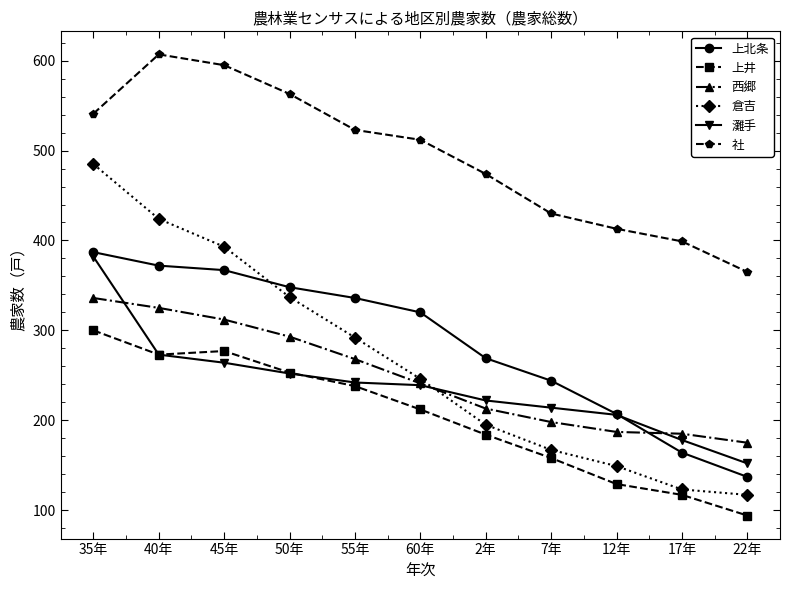

Which series changed the most between 40年 and 55年?

倉吉